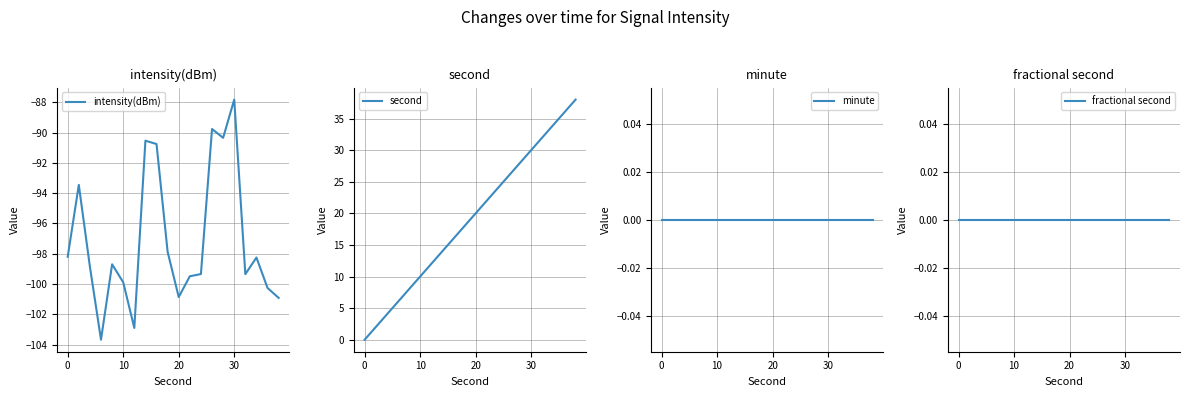

True or false: intensity(dBm) and second intersect in this chart.

False